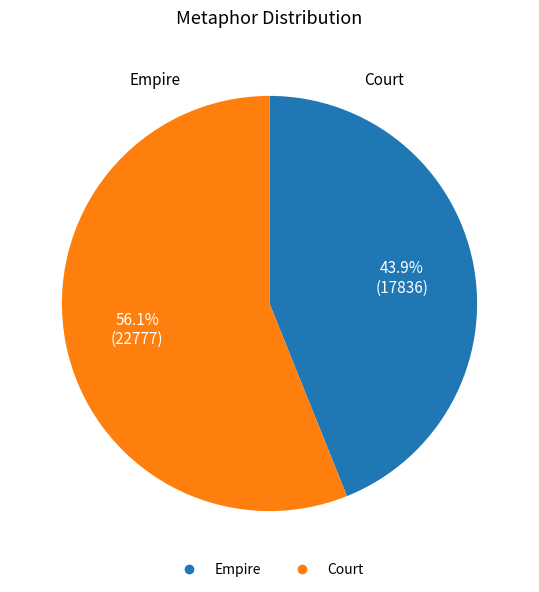

Count the number of slices in the pie.

2